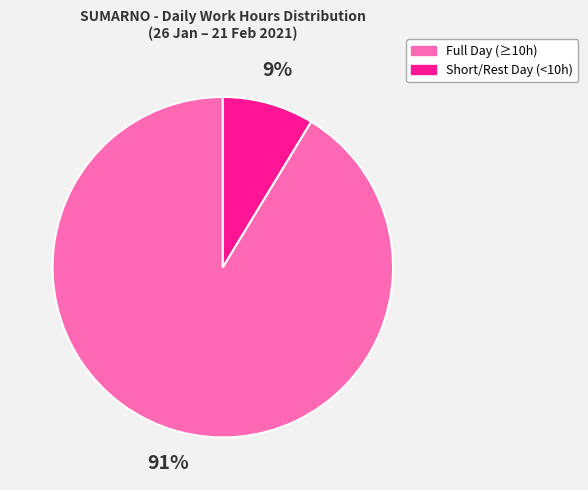

To the nearest percent, what is the average slice percentage?

50%